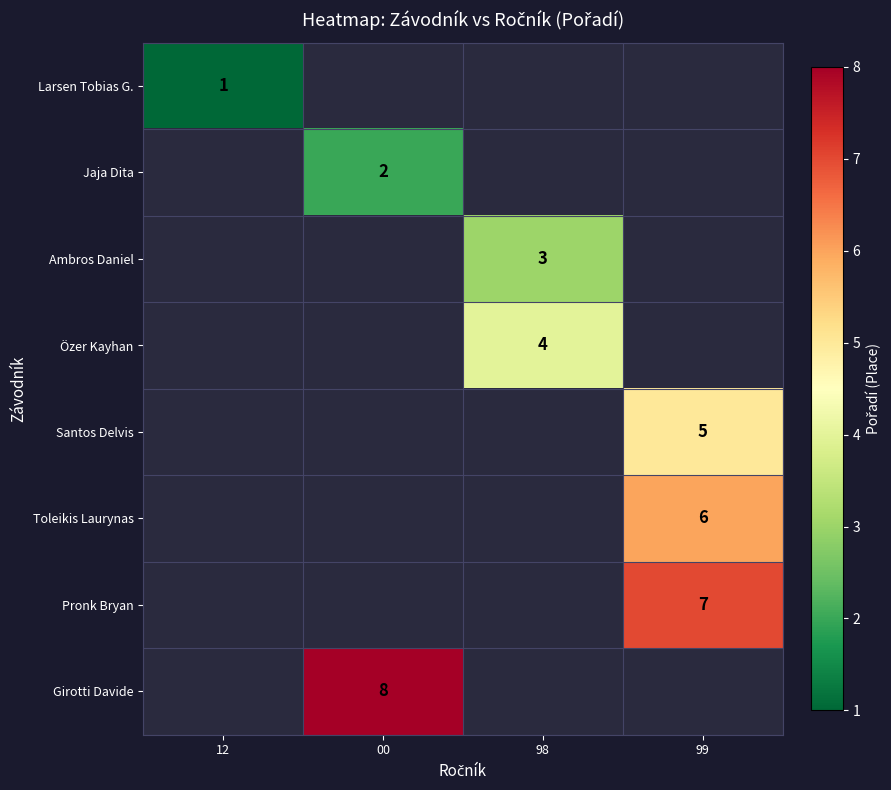

Between 99 and 12, which is larger?

12